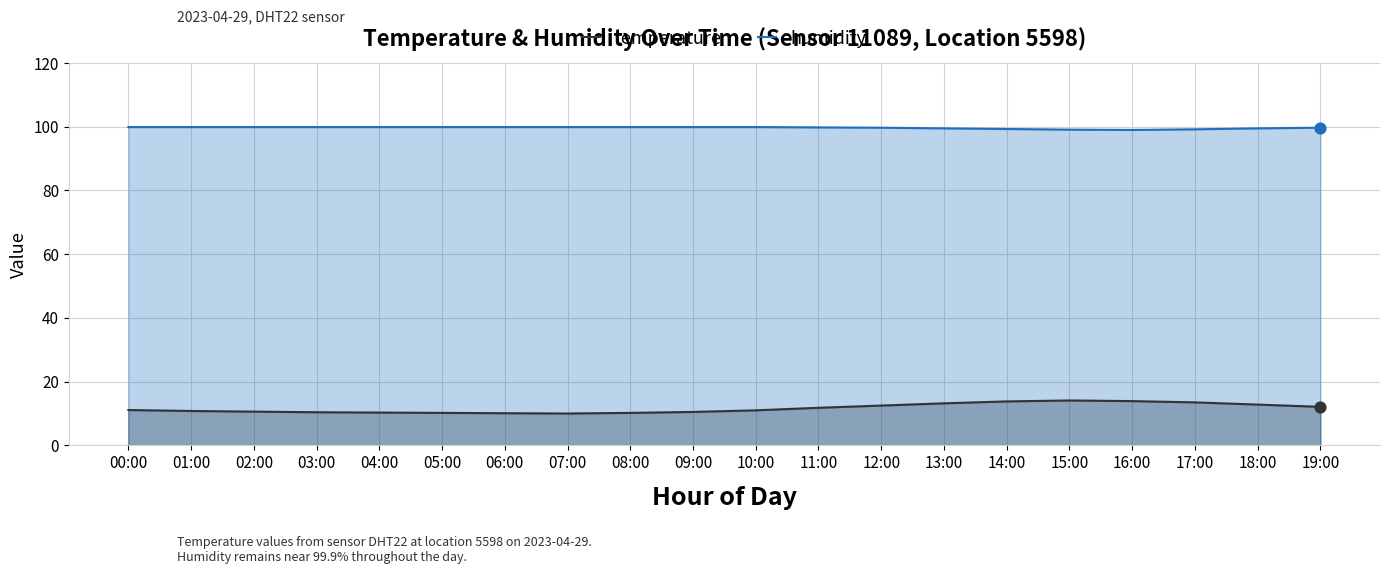

Which series has the largest Y range (max minus min)?

temperature